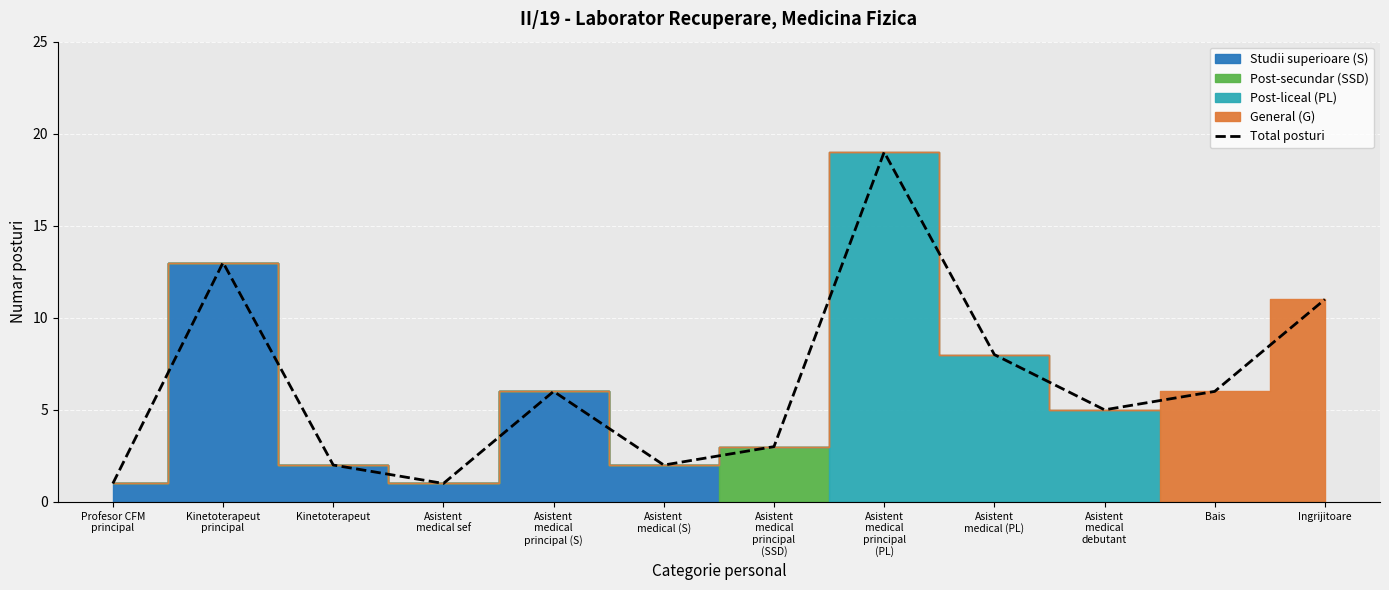

Where is the first local minimum?

Asistent
medical sef